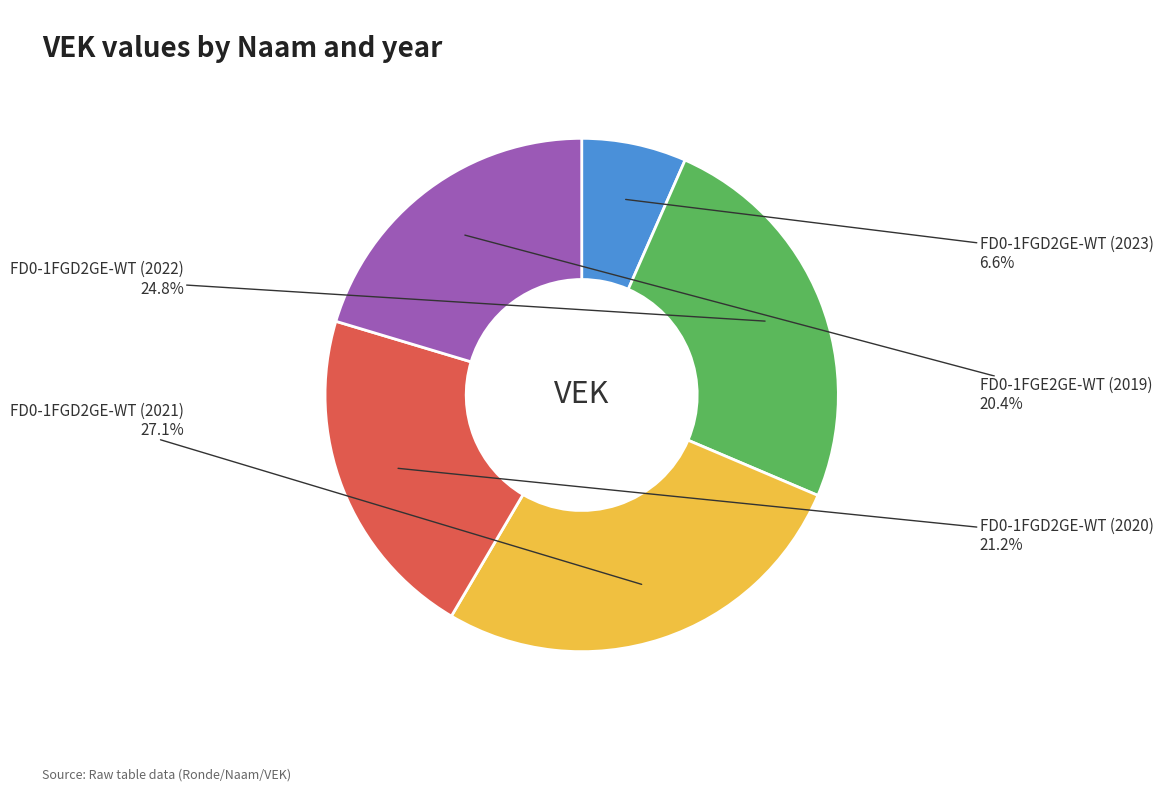

Is there a majority slice in this chart?

No